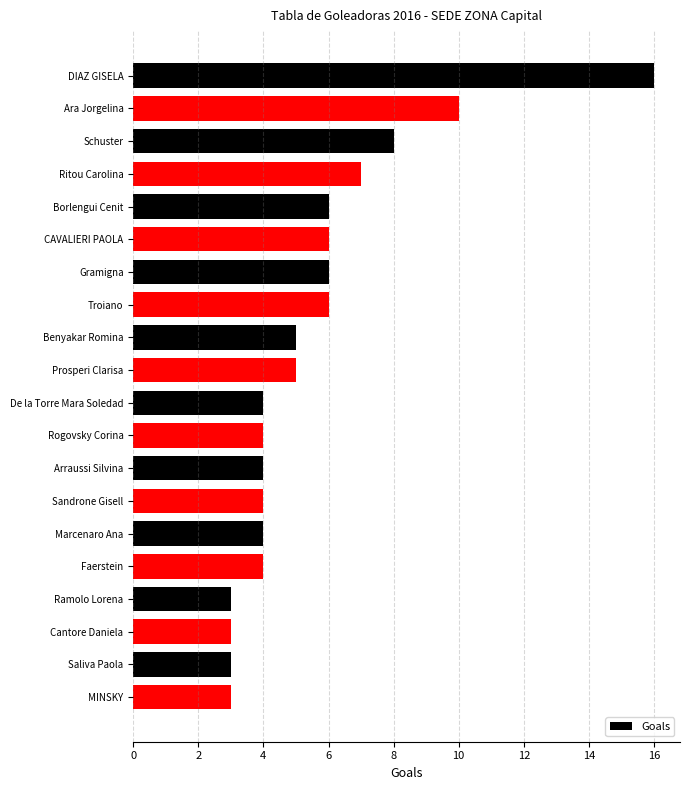

Are the bars horizontal?

Yes